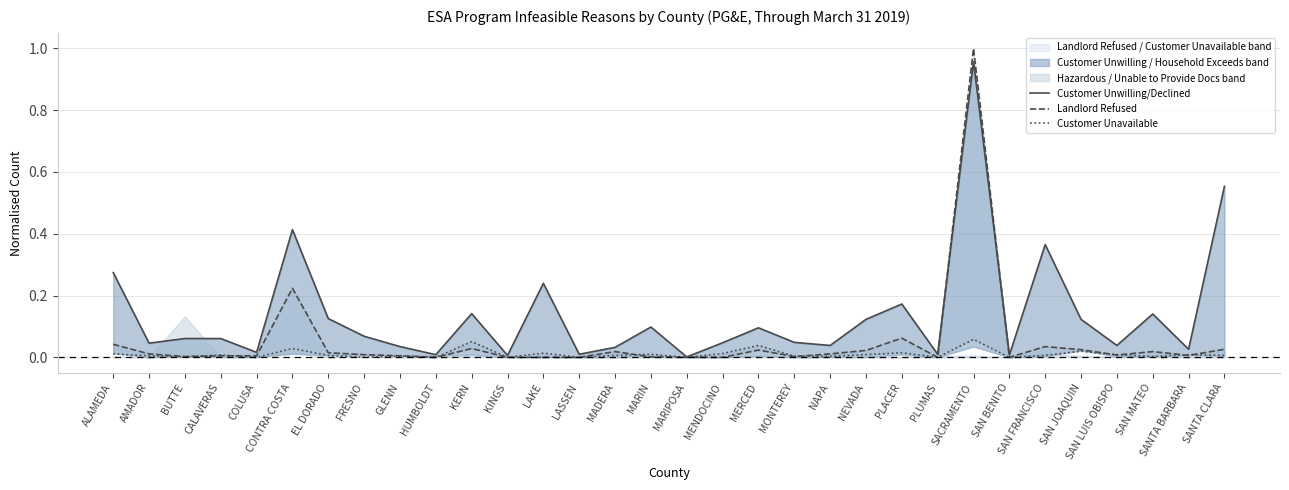

True or false: Customer Unwilling/Declined and Customer Unavailable cross at least once.

False